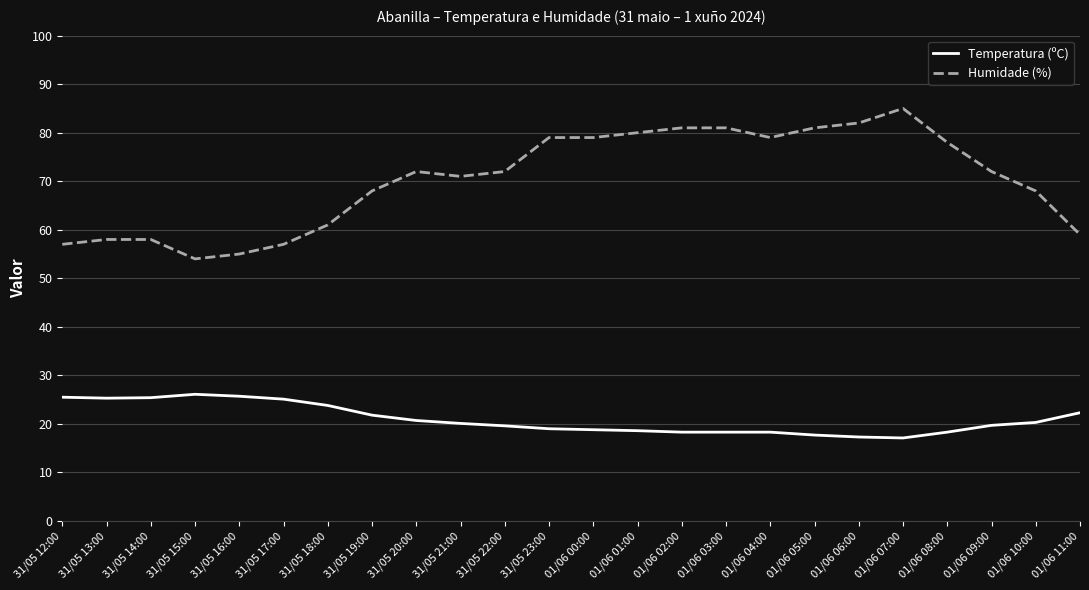

Is it true that Humidade (%) equals 51.8 at 01/06 03:00?

False